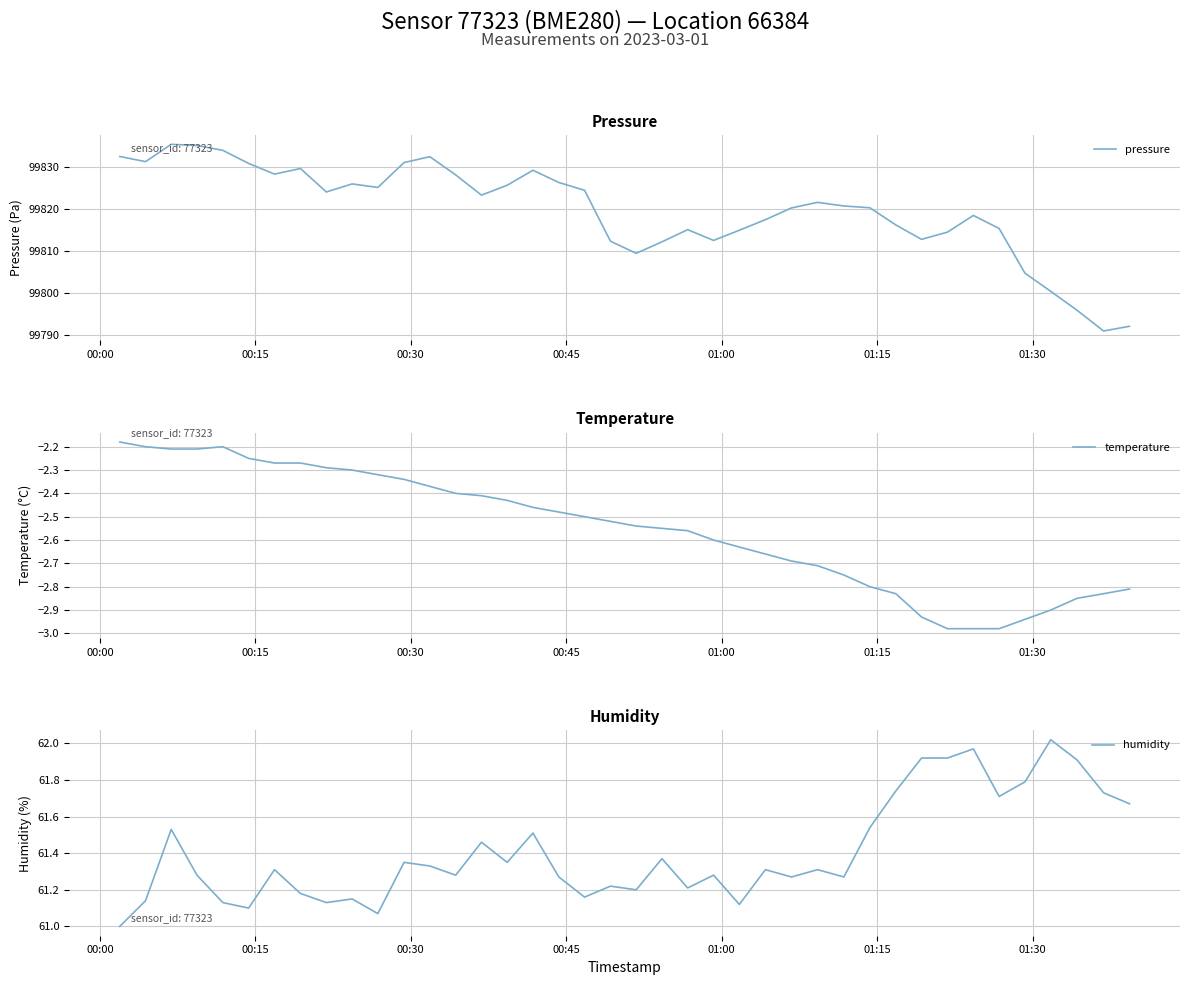

What is the highest value of the pressure series?

99835.5